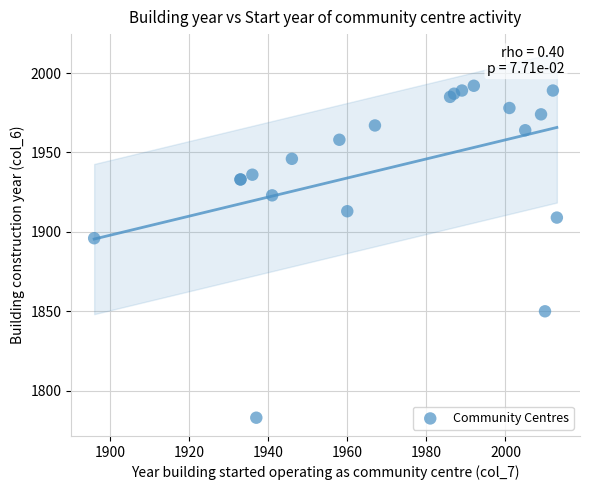

What Y value in the scatter plot is closest to 1887?

1896